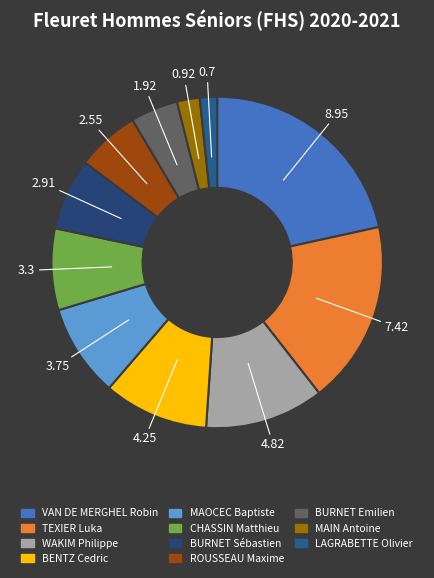

The WAKIM Philippe slice represents 12% of the pie. True or false?

True